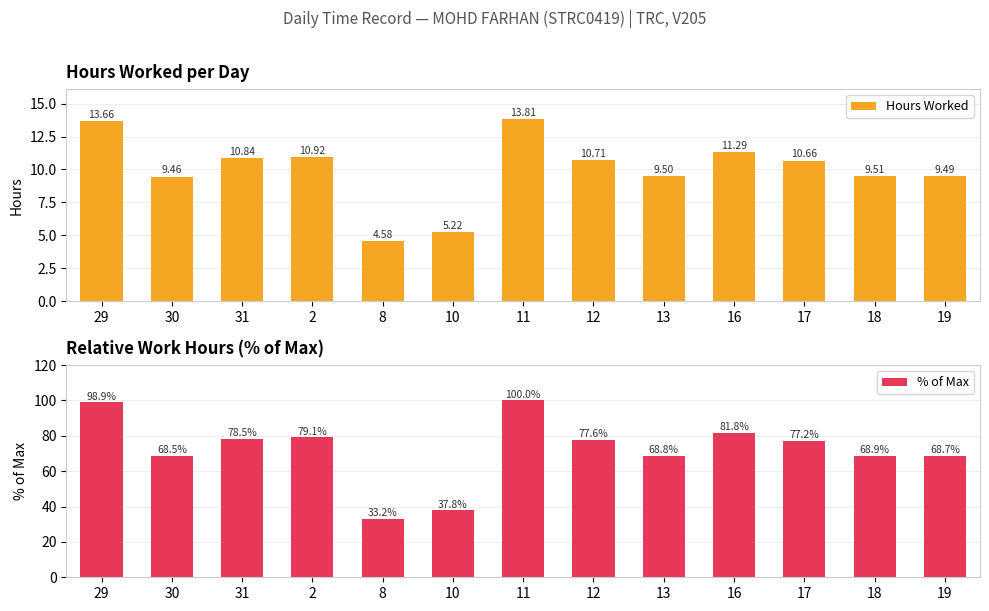

What is the sum of all % of Max values?

938.8